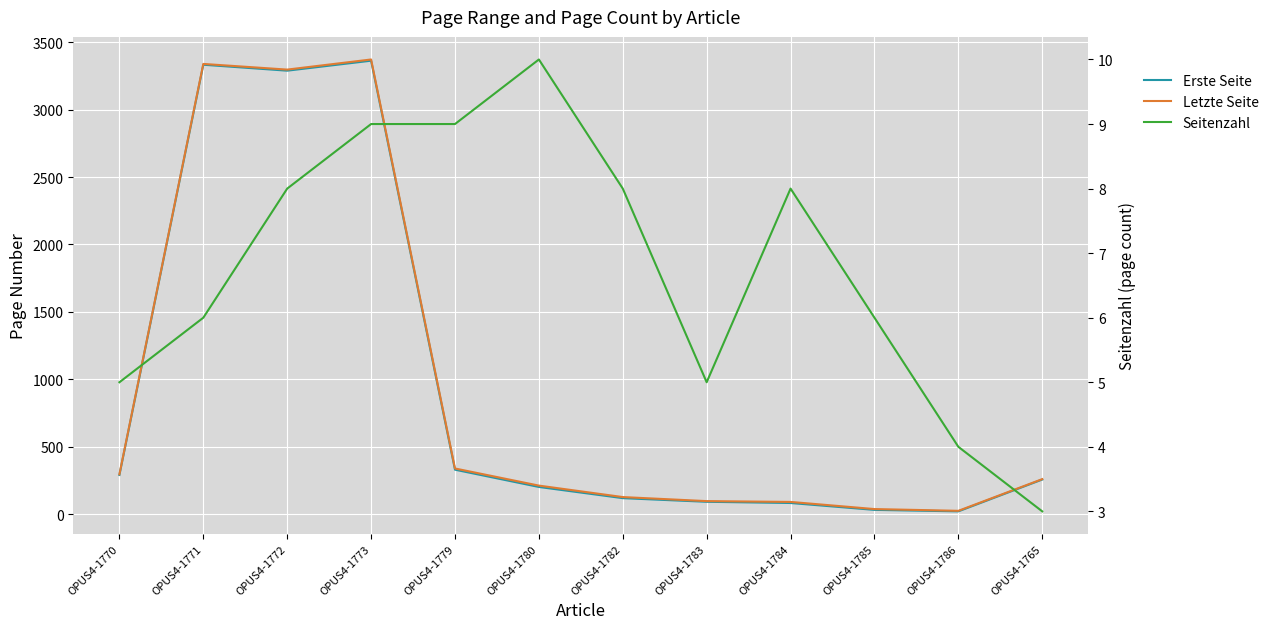

How many interior local peaks does the Letzte Seite series have?

2